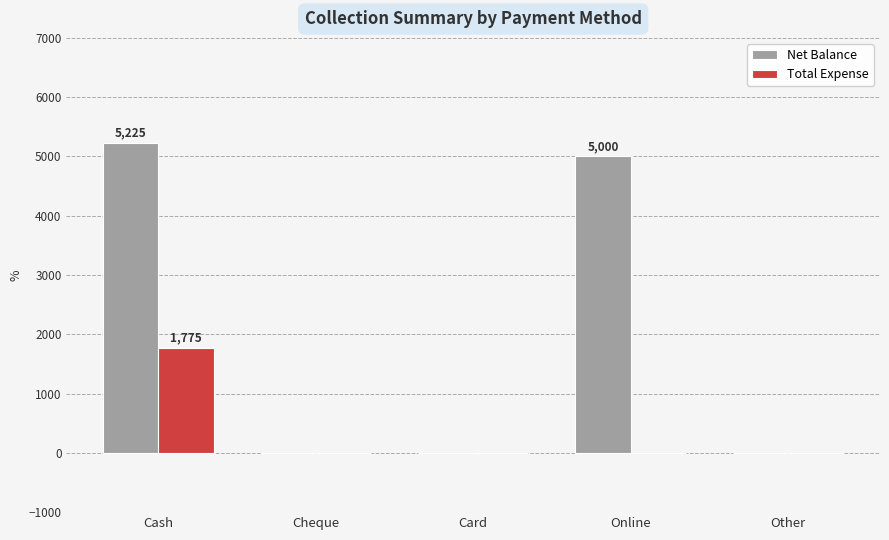

The Total Expense series shows 0 at Card. True or false?

True